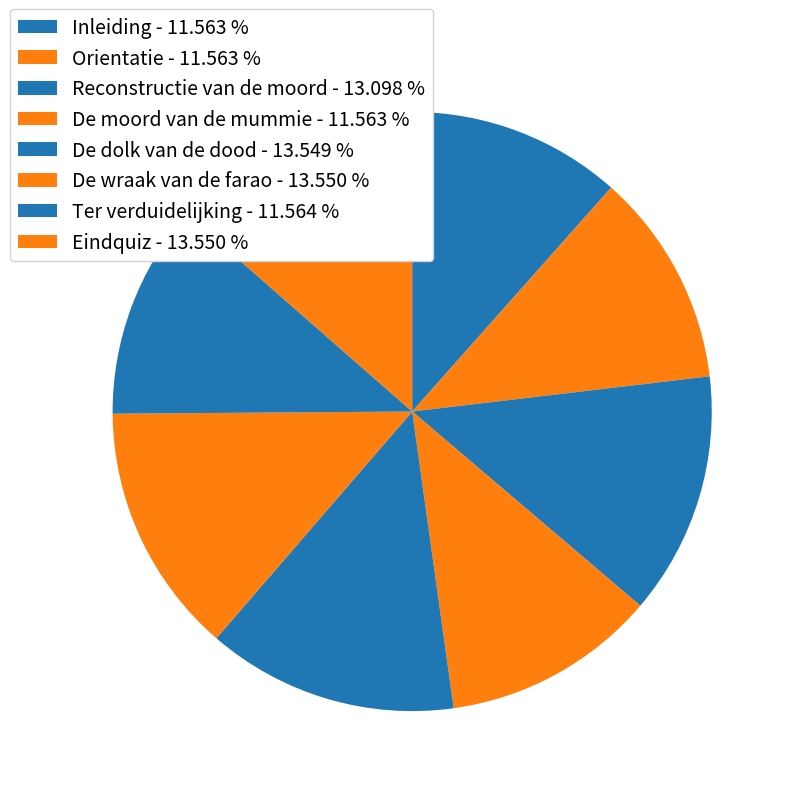

Does Inleiding account for over 50% of the chart?

No